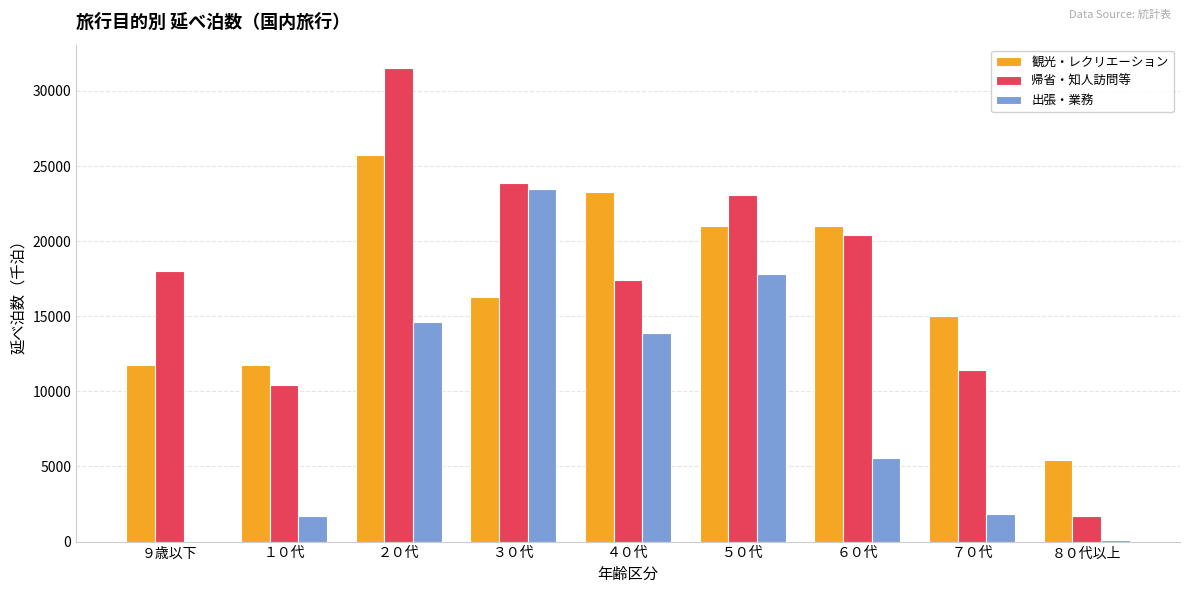

What is the total value across all series at ２０代?

71883.8